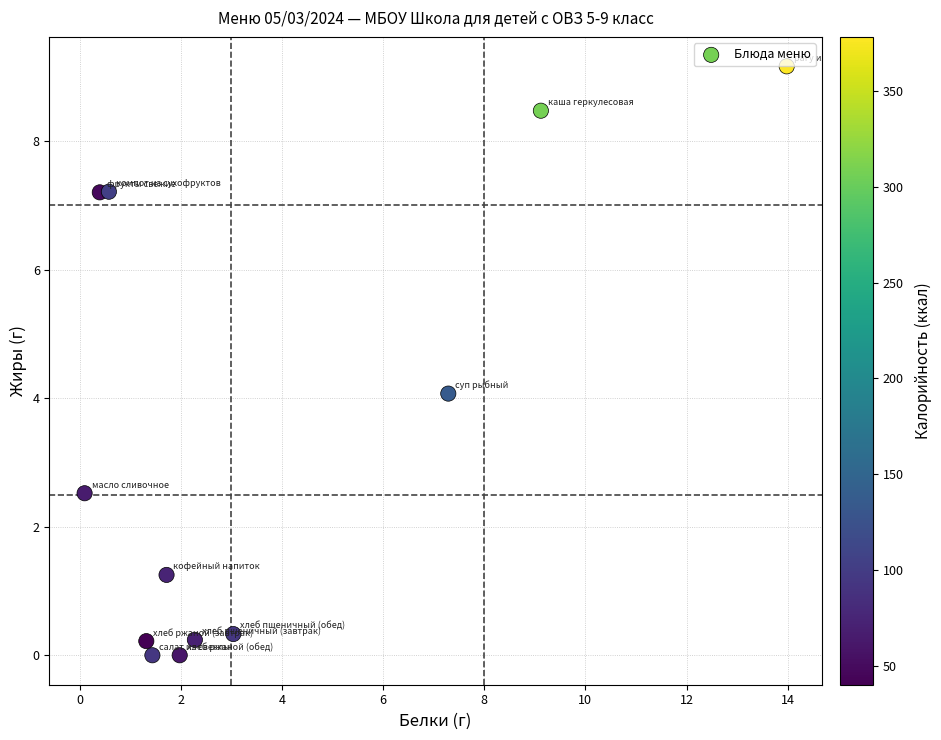

What is the average X value?

3.6